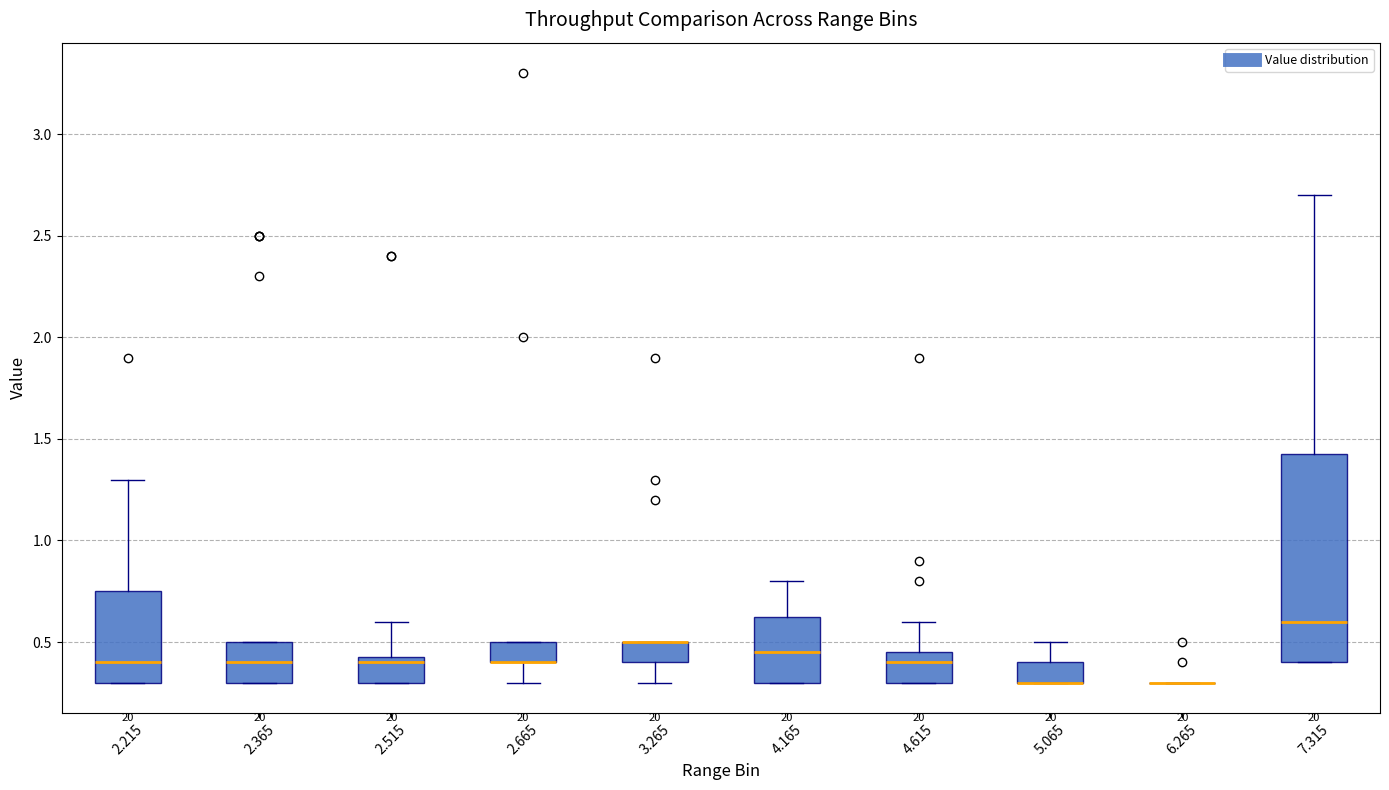

Where is the lower edge of the box at x = 7.315 on the y-axis? The values are not printed on the chart, so give them approximately, as read against the axis.

0.40